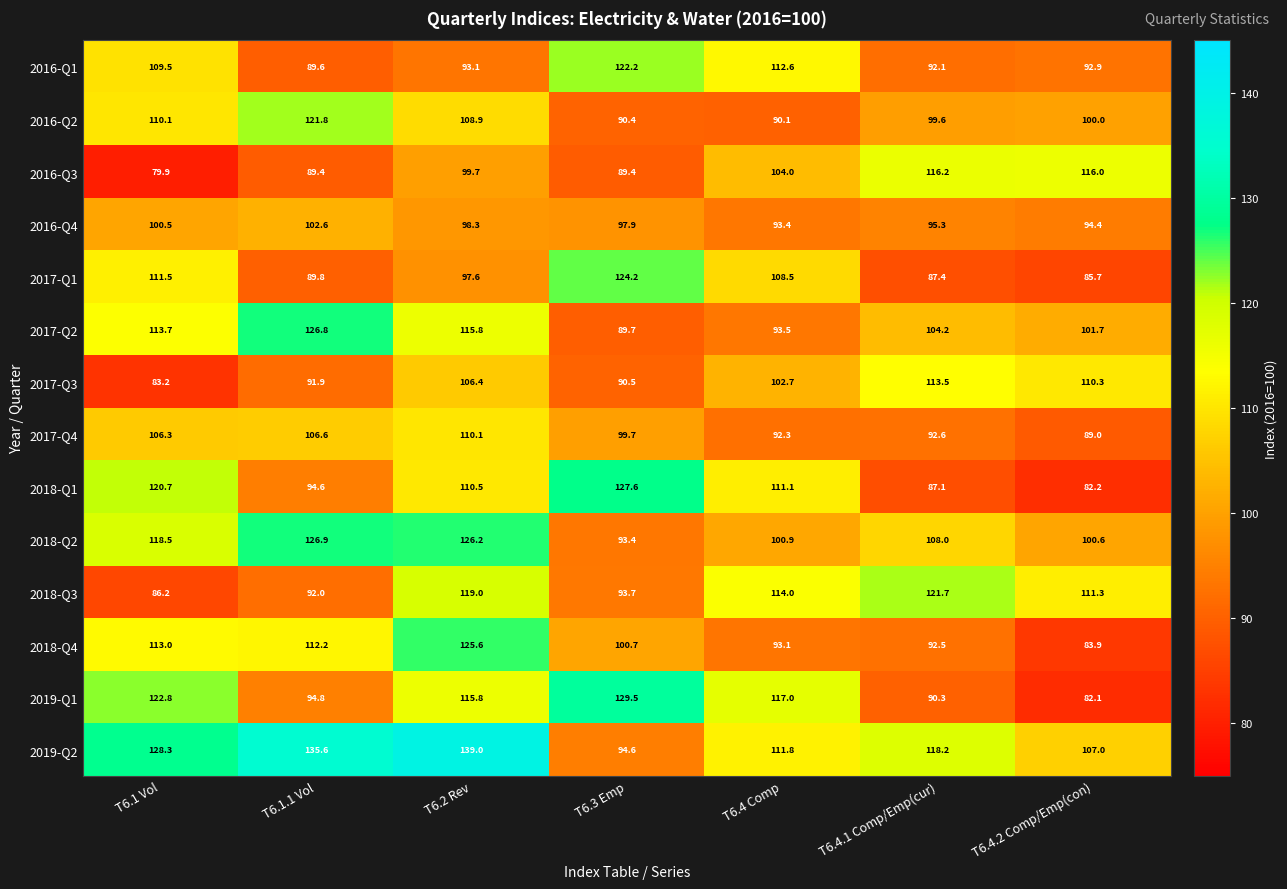

List the series in order of their peak value, highest first.

2019-Q2, 2019-Q1, 2018-Q1, 2018-Q2, 2017-Q2, 2018-Q4, 2017-Q1, 2016-Q1, 2016-Q2, 2018-Q3, 2016-Q3, 2017-Q3, 2017-Q4, 2016-Q4